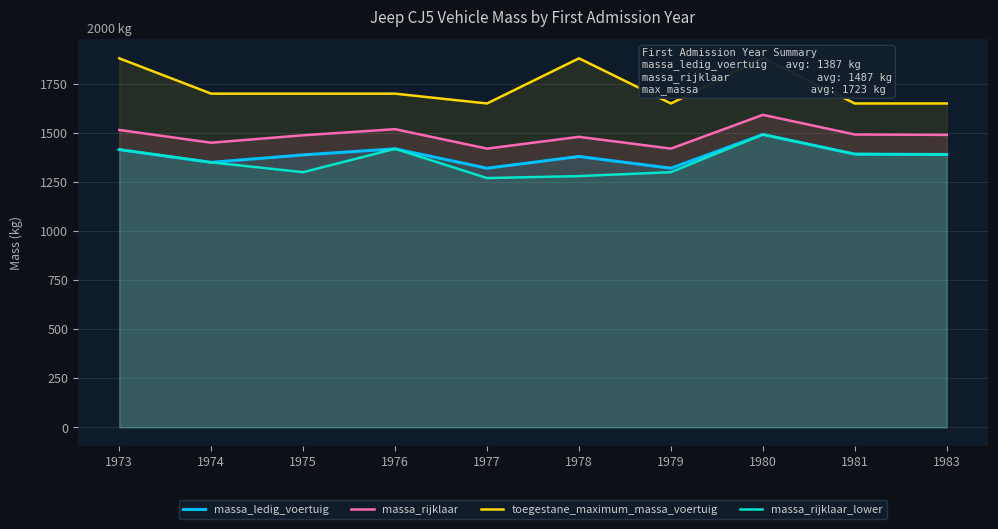

Where is massa_ledig_voertuig nearest to the value 1406?

1973